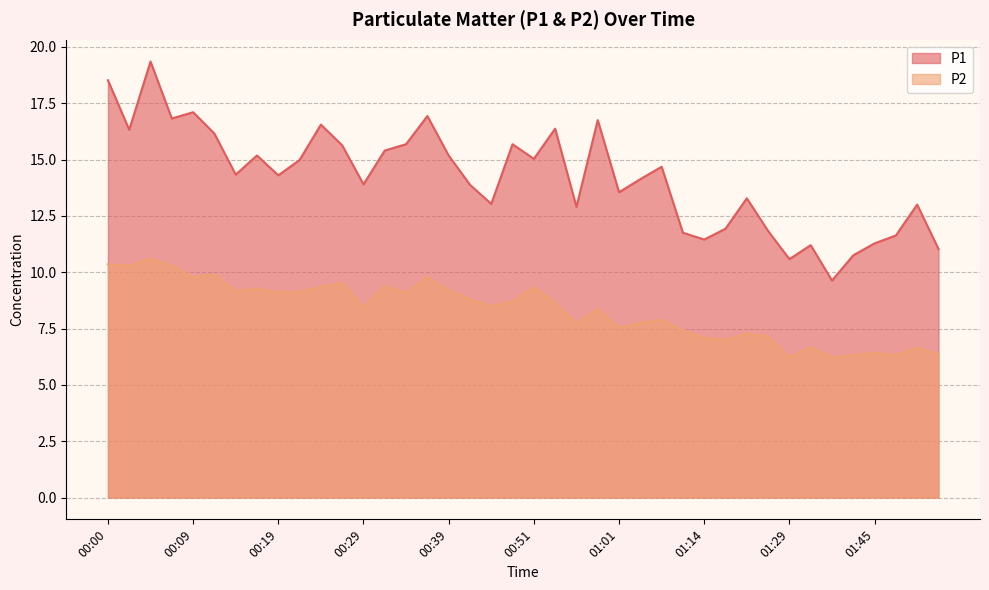

In P2, how many points are higher than both neighbors (excluding endpoints)?

13